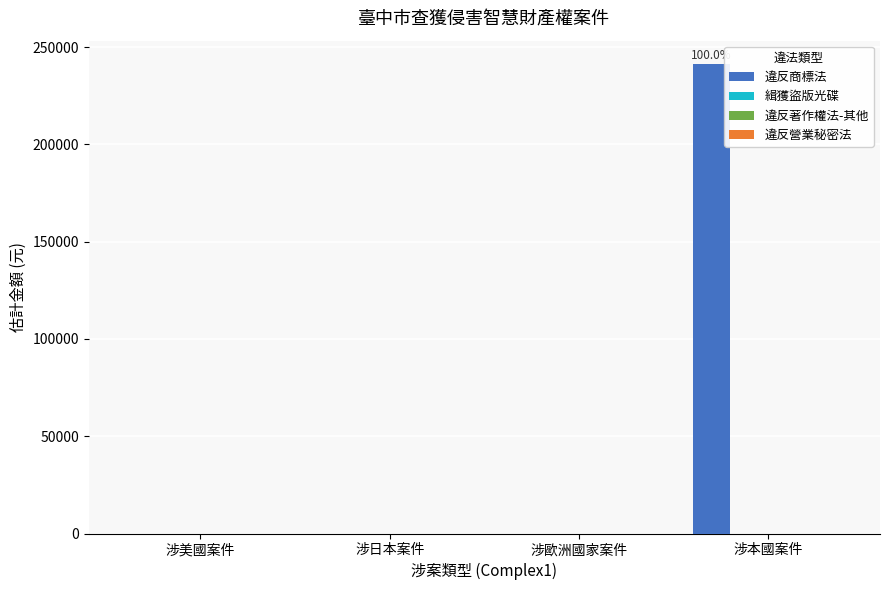

What is the maximum value shown in the chart?

241200